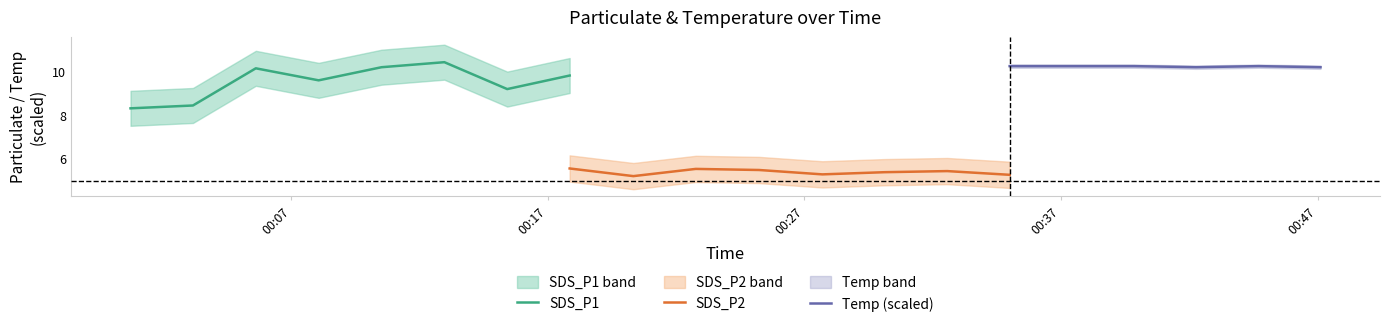

True or false: SDS_P1 and Temp cross at least once.

False